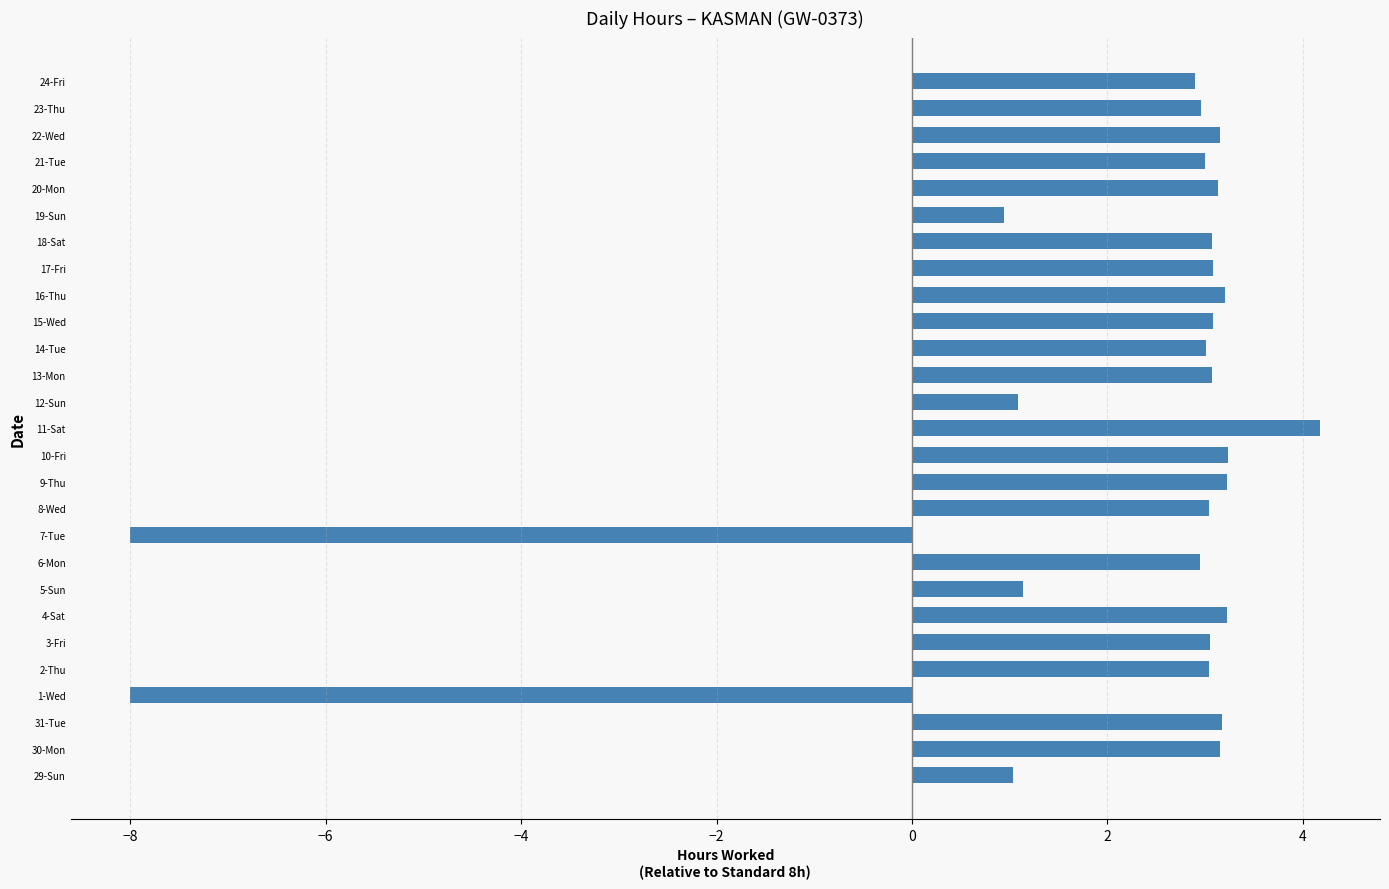

Which category has the highest value across all series?

11-Sat